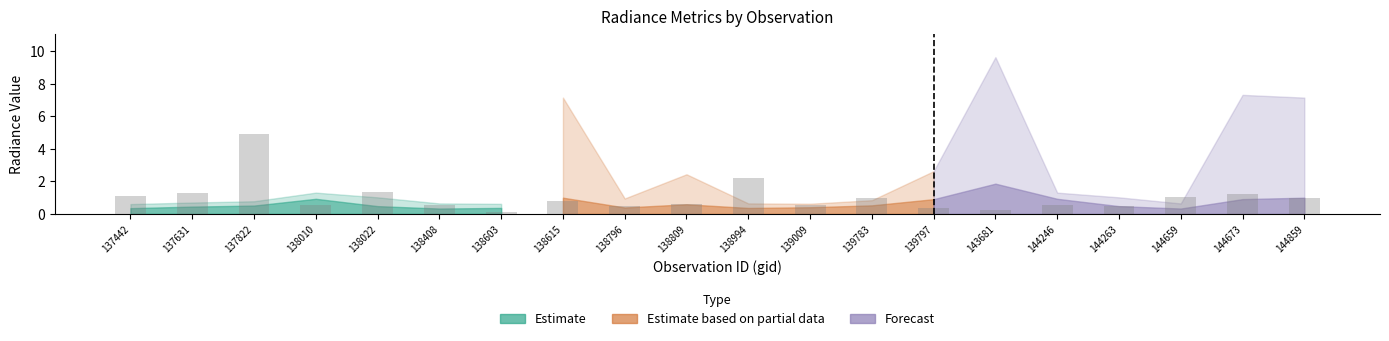

At which label is the value closest to 2?

138994